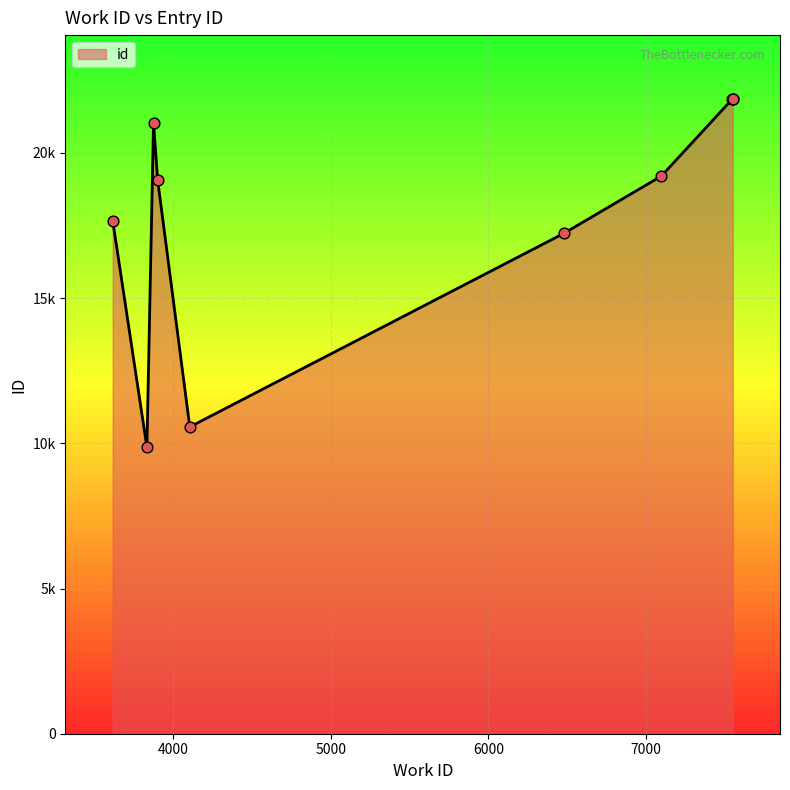

What is the change in value from 7097 to 7550?

+2669